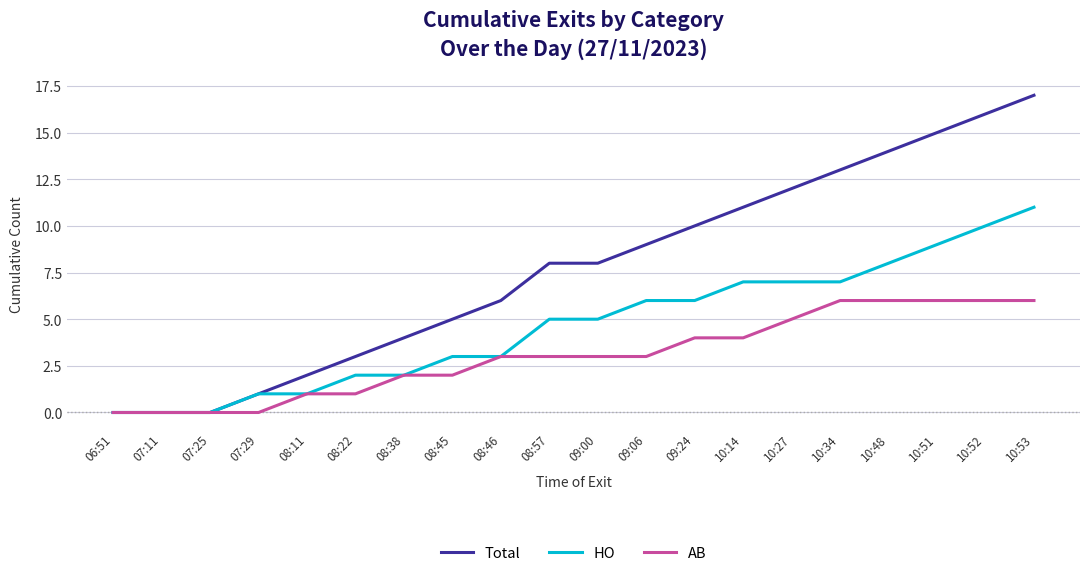

Which series changed the most between 08:45 and 10:27?

Total